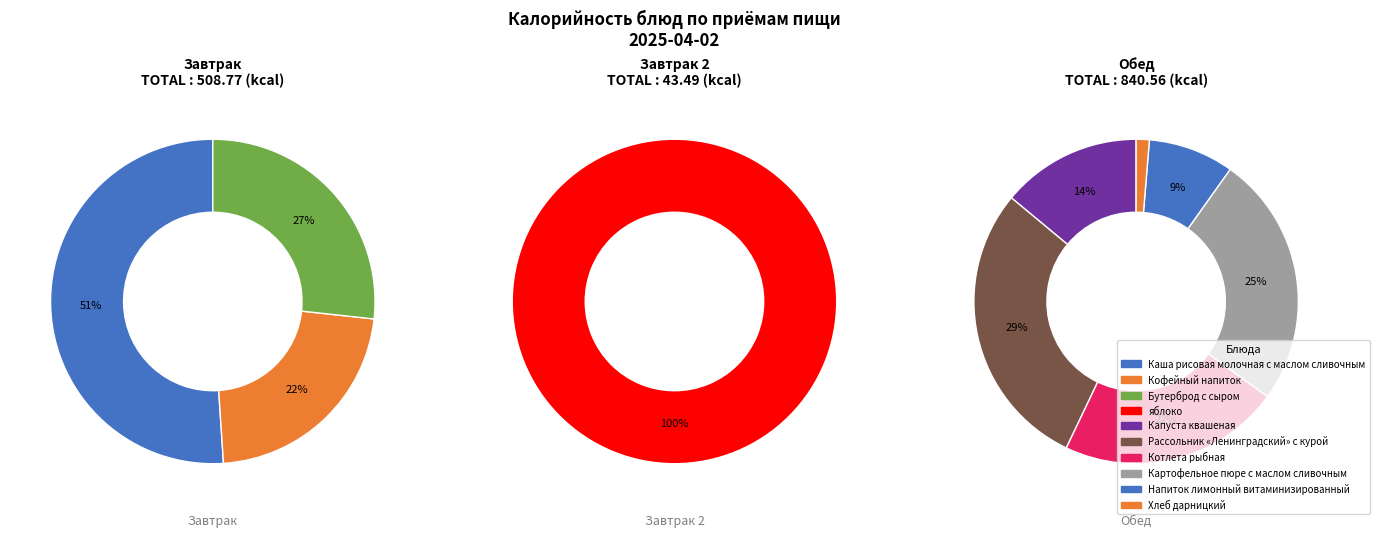

How many segments does this pie chart have?

10